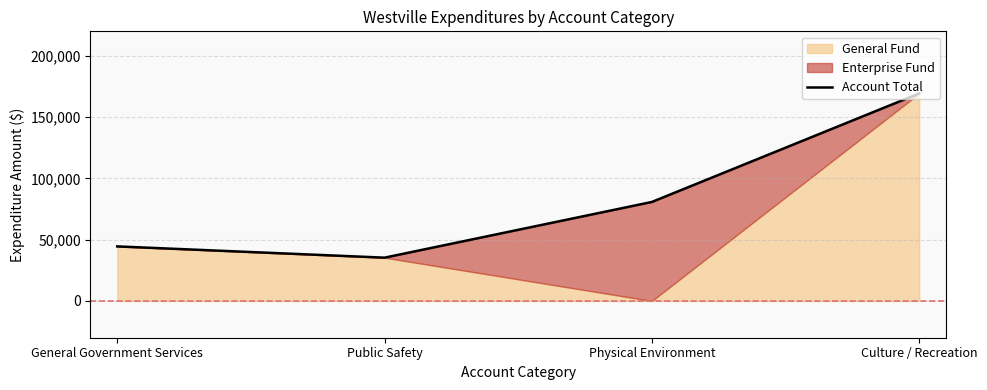

At which label does the data first exceed 80778?

Culture / Recreation